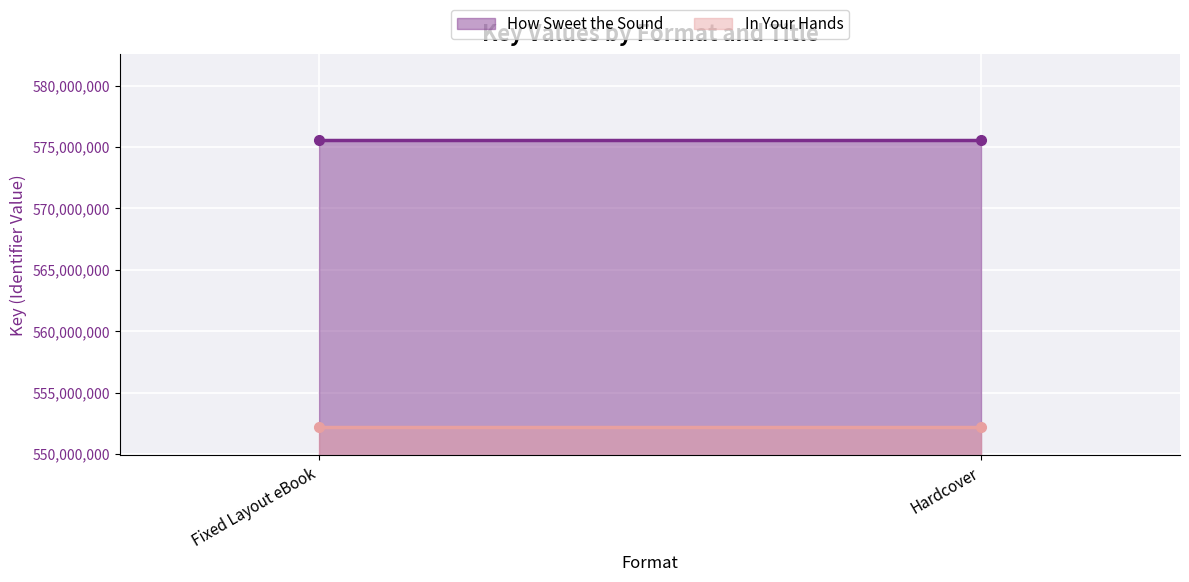

List the labels in order of In Your Hands value, smallest first.

Fixed Layout eBook, Hardcover